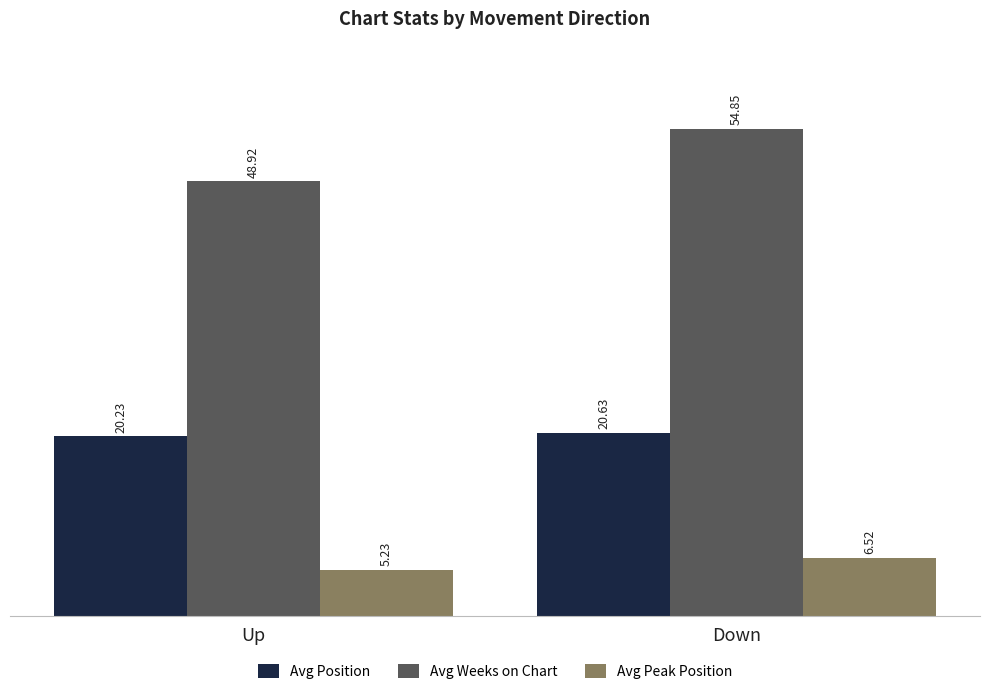

What is the average value of the Avg Weeks on Chart series?

51.9